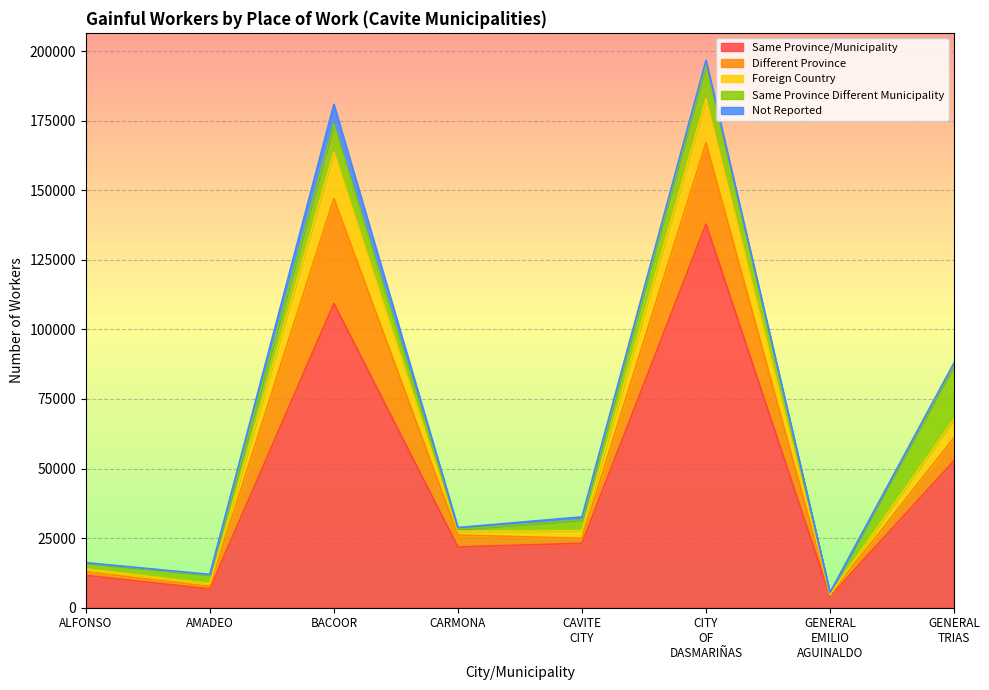

What is the spread (max minus min) of values at GENERAL TRIAS?

51854